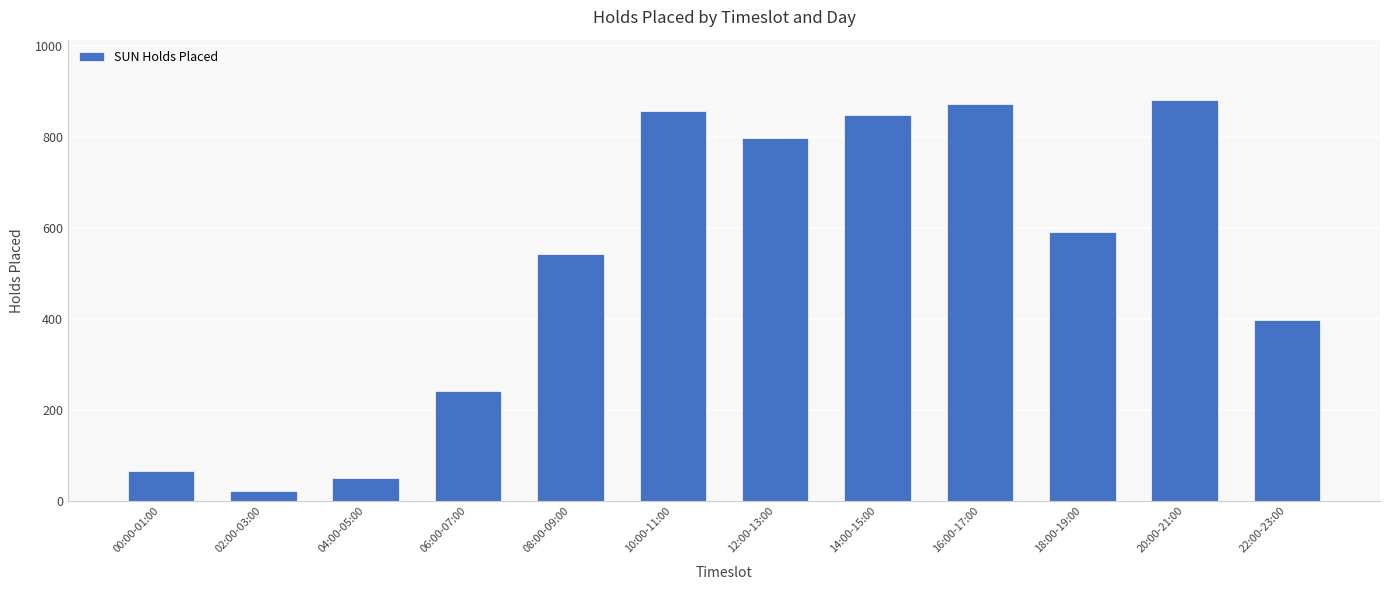

Does the chart contain any negative values?

No